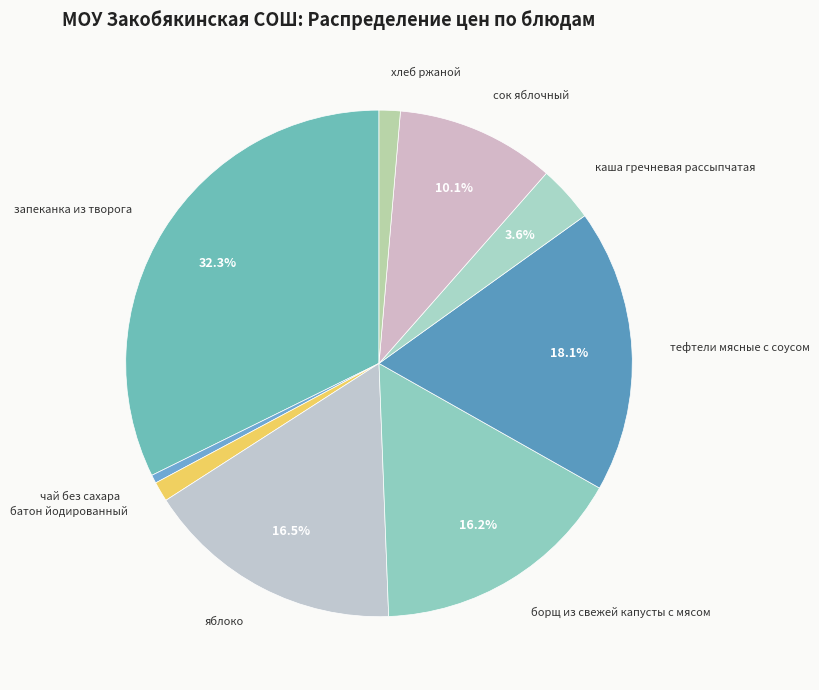

To the nearest percent, what is the difference between the largest and smallest slice percentages?

32%